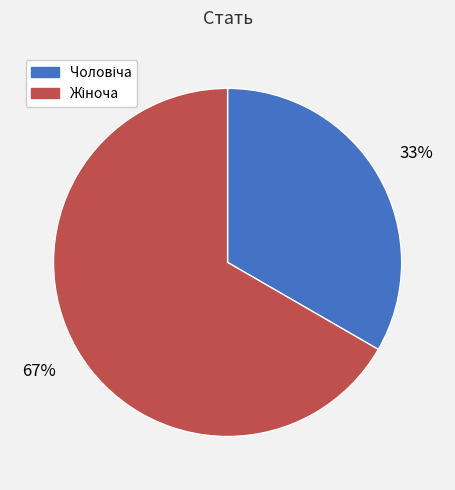

To the nearest percent, what is the average slice percentage?

50%